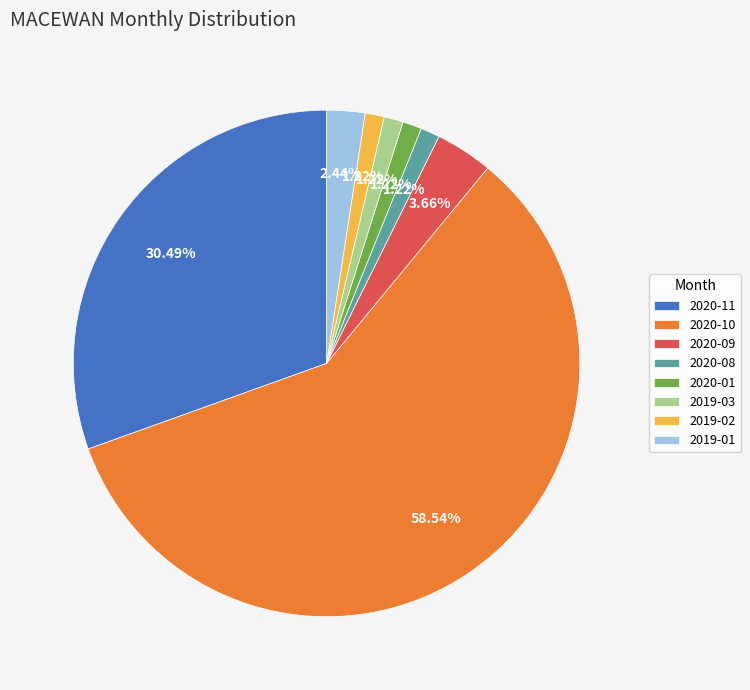

Is 2020-10 the majority of the pie?

Yes